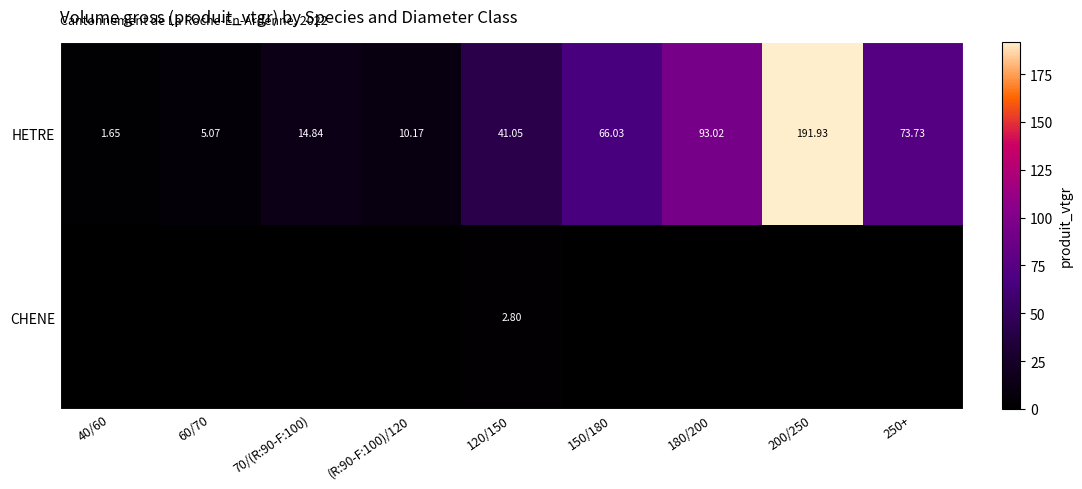

Rank the series at 120/150 from highest to lowest value.

HETRE, CHENE